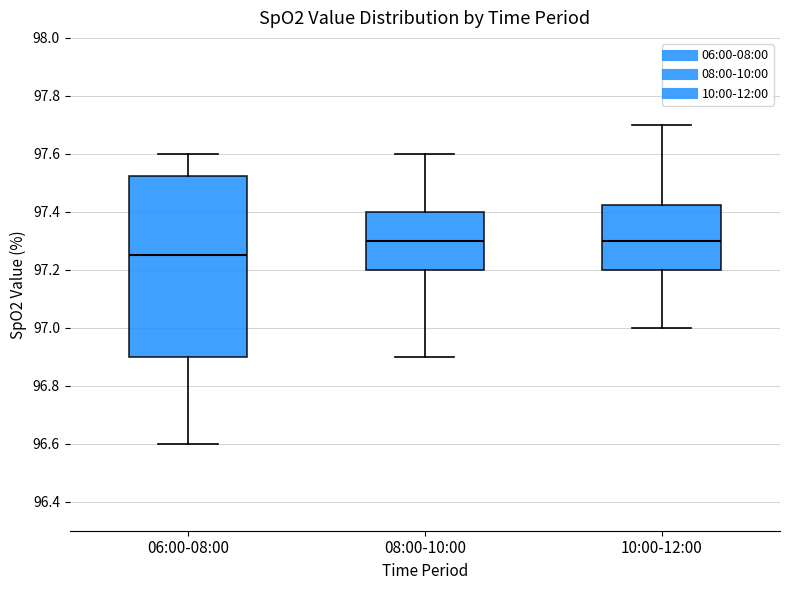

Reading left to right, transcribe this box plot: for each box, give where its median line is, the range the box spans, and where its two whiskers end, as read against the y-axis. The values are not printed on the chart, so give them approximately, as read against the axis.

06:00-08:00: median 97.26, box 96.90 to 97.52, whiskers 96.60 to 97.60
08:00-10:00: median 97.30, box 97.20 to 97.40, whiskers 96.90 to 97.60
10:00-12:00: median 97.30, box 97.20 to 97.42, whiskers 97.00 to 97.70